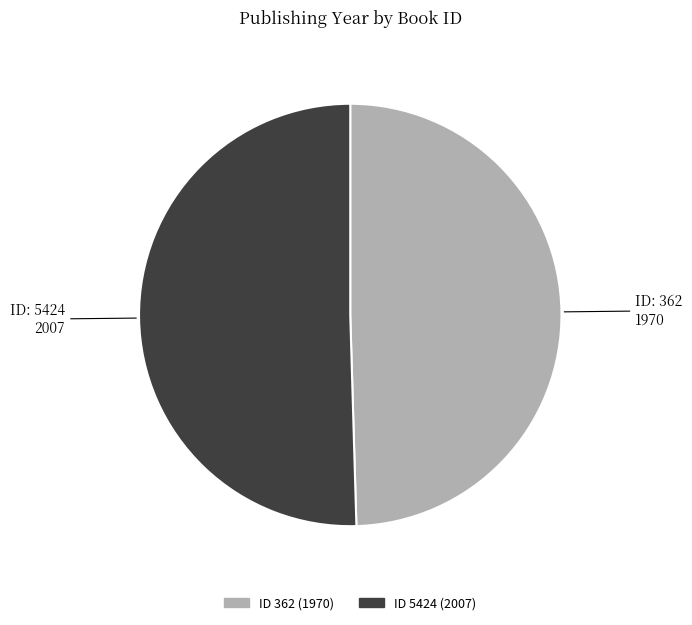

Combined, do ID: 5424 2007 and ID: 362 1970 account for over 50%?

Yes